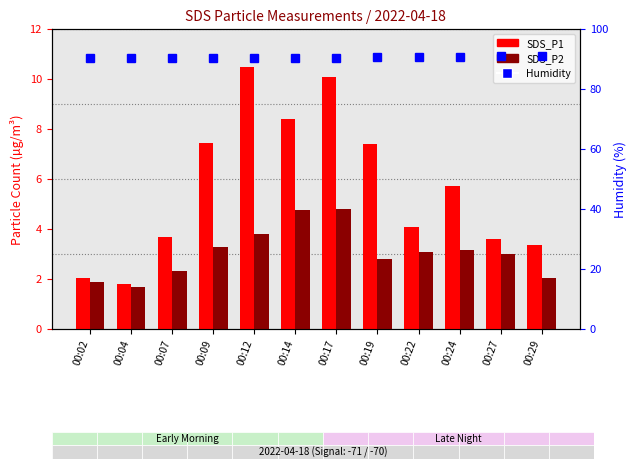

Which series changed the most between 00:04 and 00:24?

SDS_P1